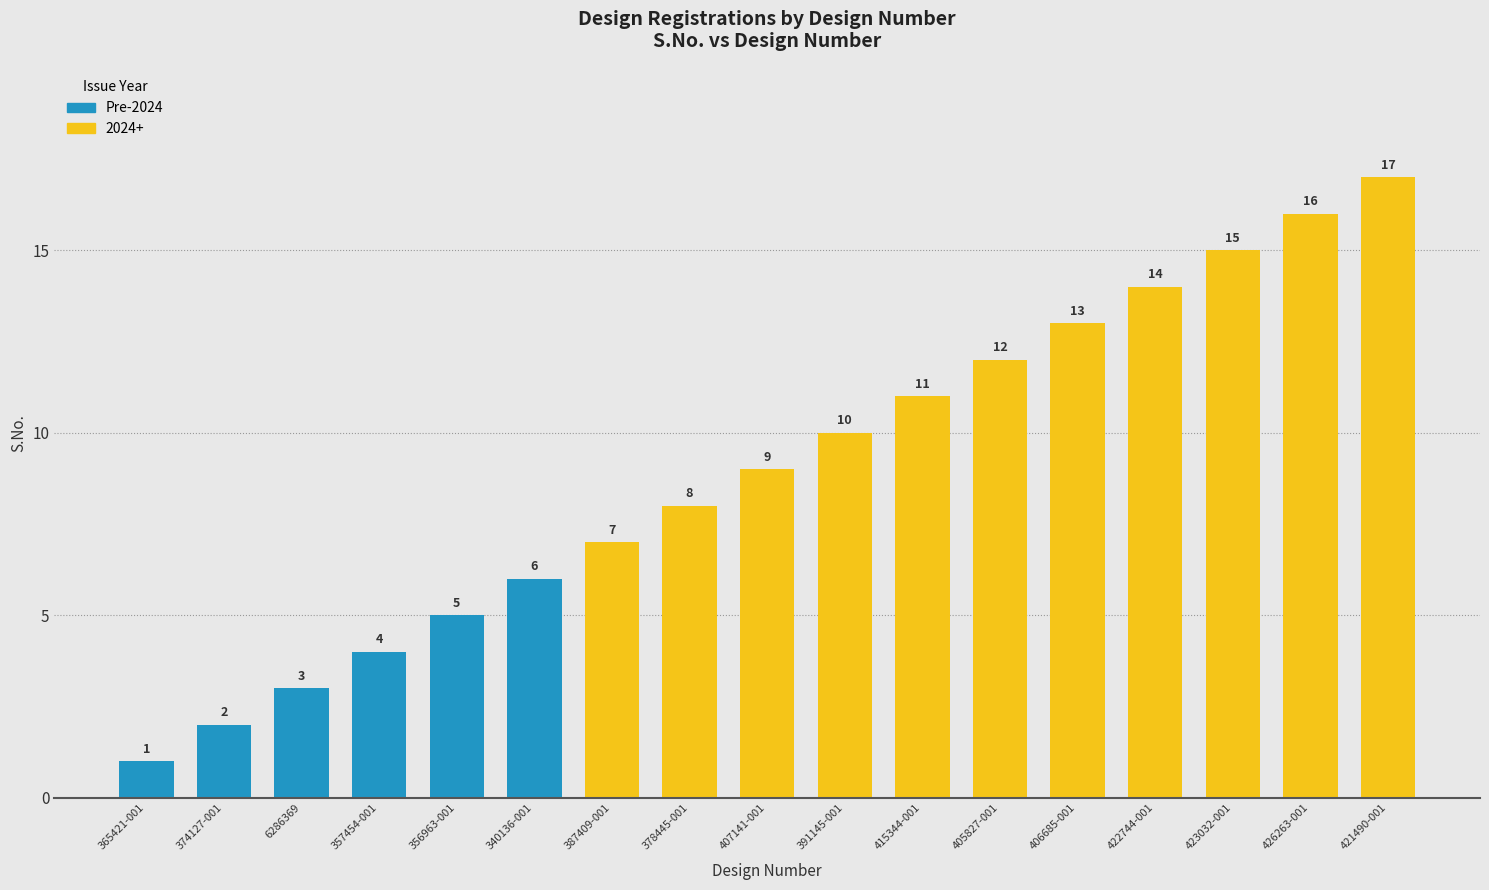

At which label is the value closest to 9?

407141-001